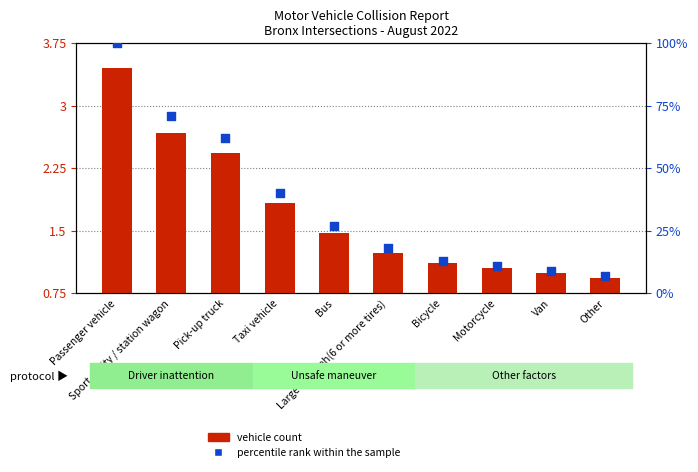

Is the value of percentile rank within the sample at Passenger vehicle greater than the value of vehicle count at Sport utility / station wagon?

Yes